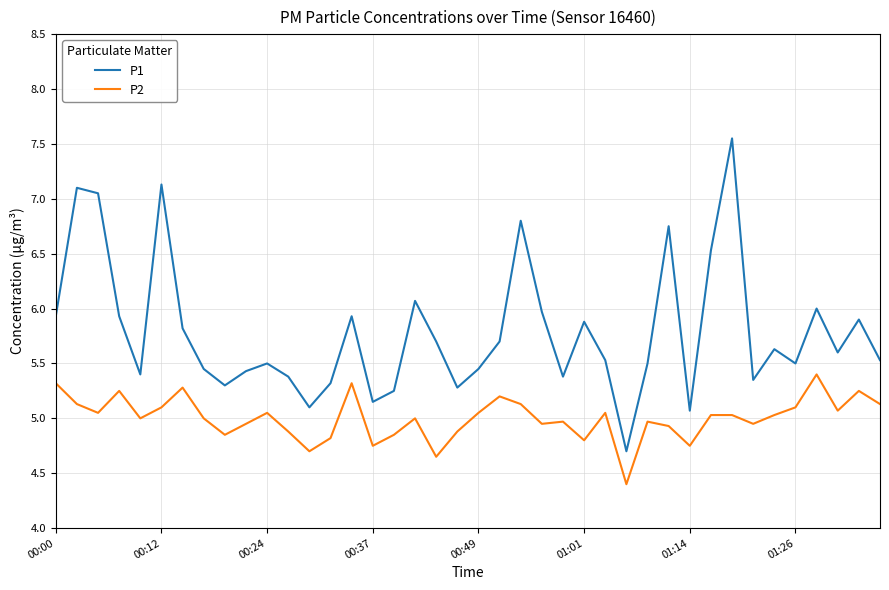

What is the lowest value of the P2 series?

4.4